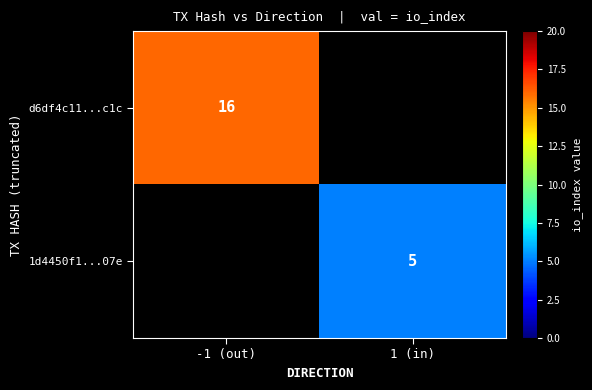

The value of 1d4450f1...07e at 1 (in) is 7. True or false?

False